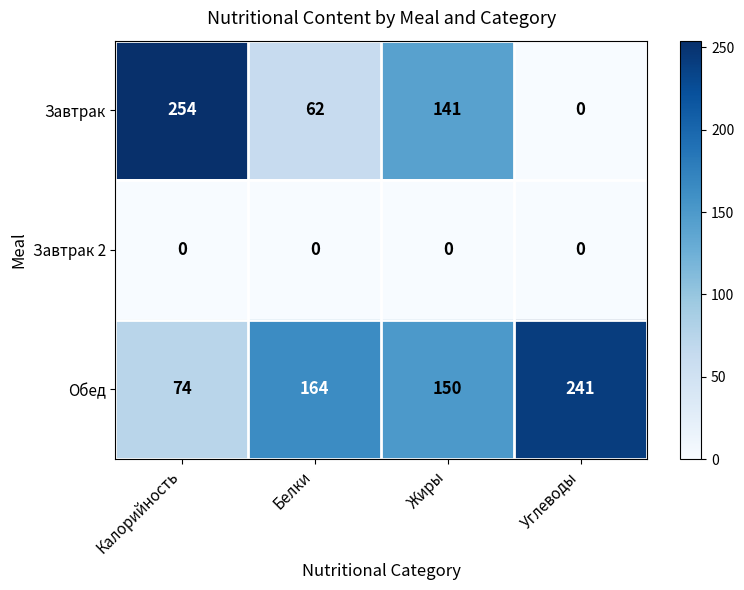

What is the sum of the Завтрак values at Углеводы and Жиры?

141